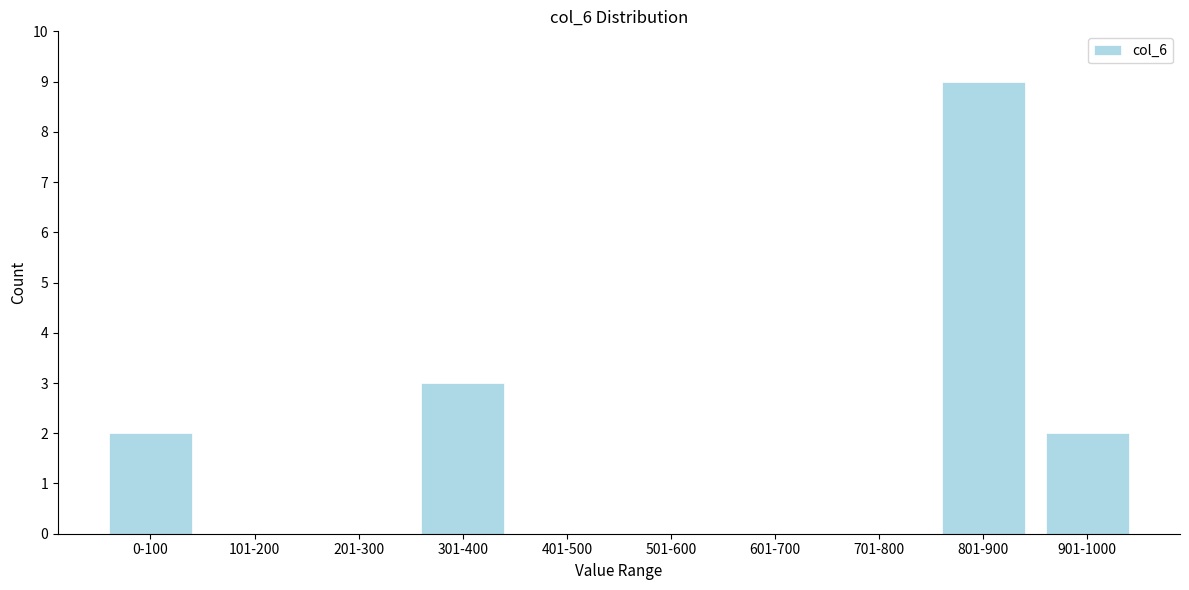

Reading right to left, extract all data points from this chart.

901-1000=2	801-900=9	701-800=0	601-700=0	501-600=0	401-500=0	301-400=3	201-300=0	101-200=0	0-100=2